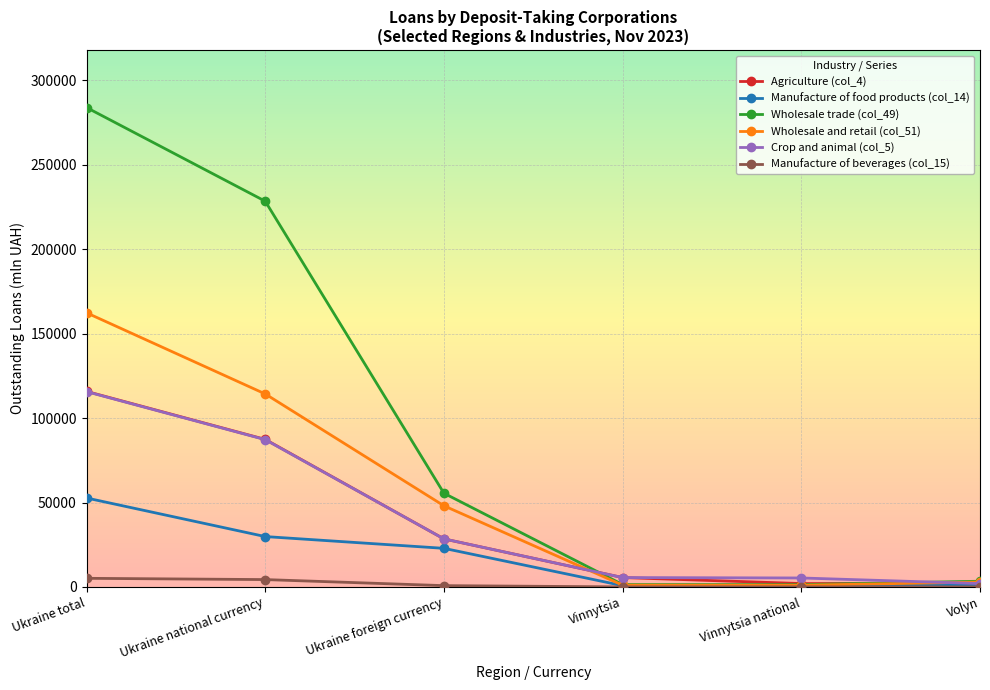

What are all the series names shown in the legend?

Agriculture (col_4), Manufacture of food products (col_14), Wholesale trade (col_49), Wholesale and retail (col_51), Crop and animal (col_5), Manufacture of beverages (col_15)